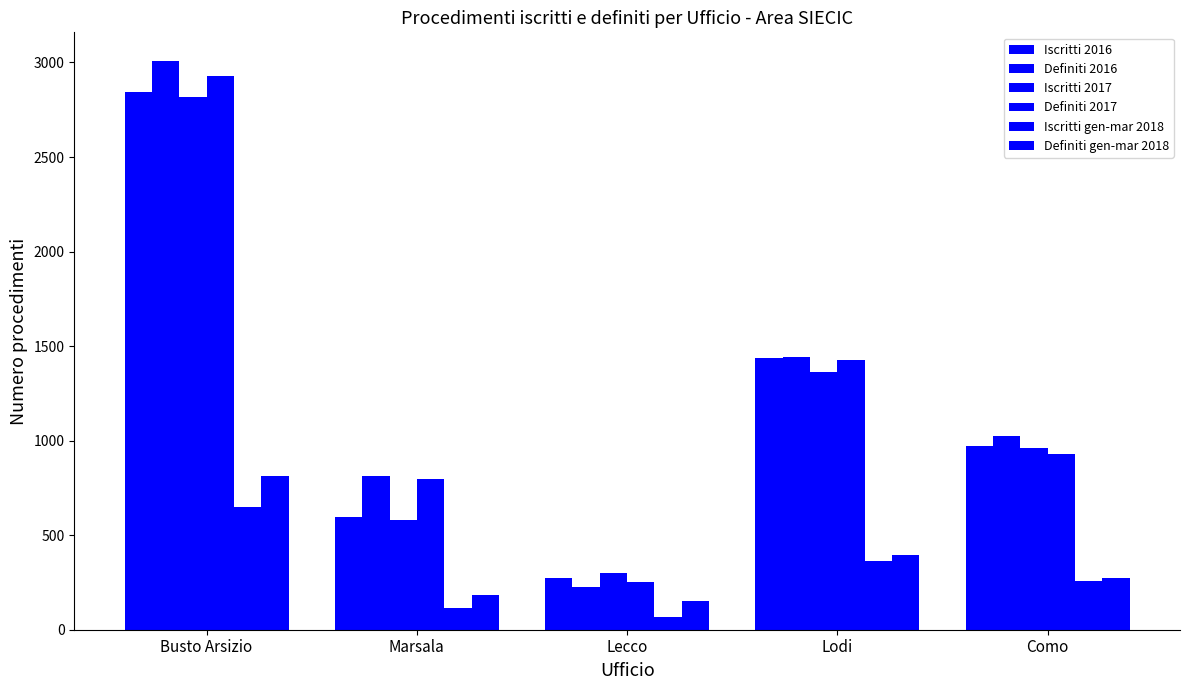

True or false: Definiti 2016 has a value of 1023 at Como.

True